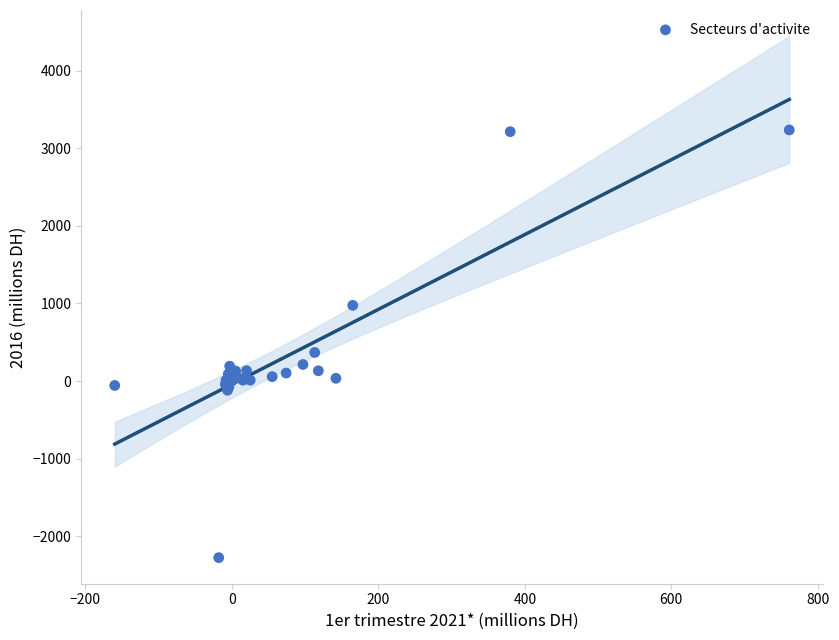

What Y value in the scatter plot is closest to 480?

369